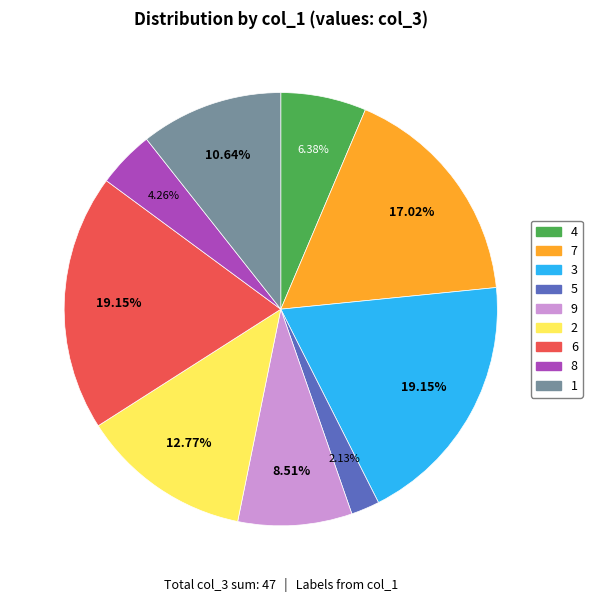

What is the ratio of the value at 2 to the value at 4?

2.0